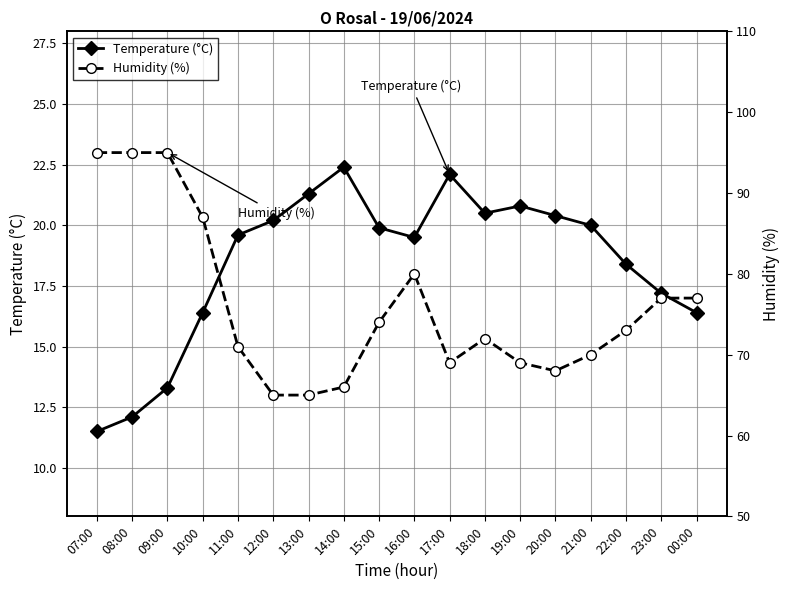

Reading left to right, transcribe all the data shown in this chart.

Temperature (°C): 11.5	12.1	13.3	16.4	19.6	20.2	21.3	22.4	19.9	19.5	22.1	20.5	20.8	20.4	20.0	18.4	17.2	16.4
Humidity (%): 95.0	95.0	95.0	87.0	71.0	65.0	65.0	66.0	74.0	80.0	69.0	72.0	69.0	68.0	70.0	73.0	77.0	77.0